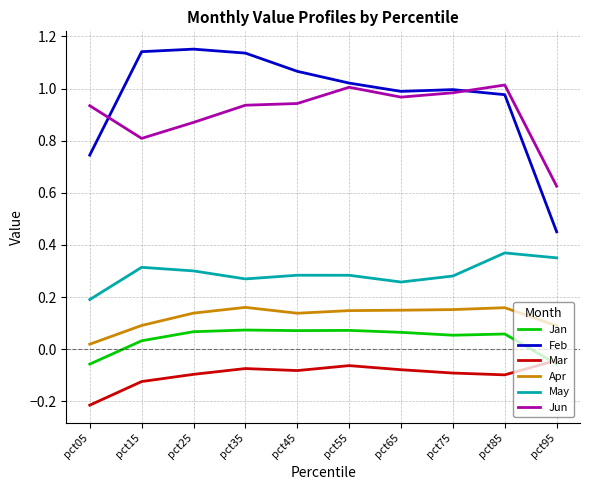

How many positive values does the Jan series have?

8